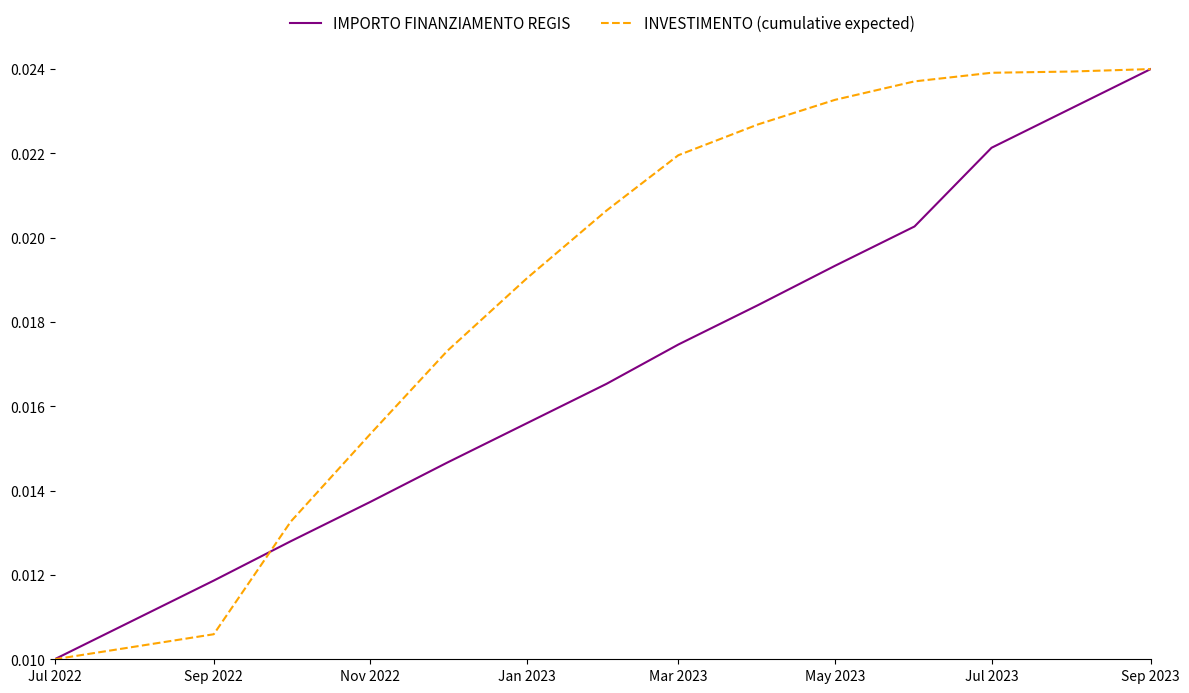

List the series in order of their overall mean, highest first.

INVESTIMENTO (cumulative expected), IMPORTO FINANZIAMENTO REGIS